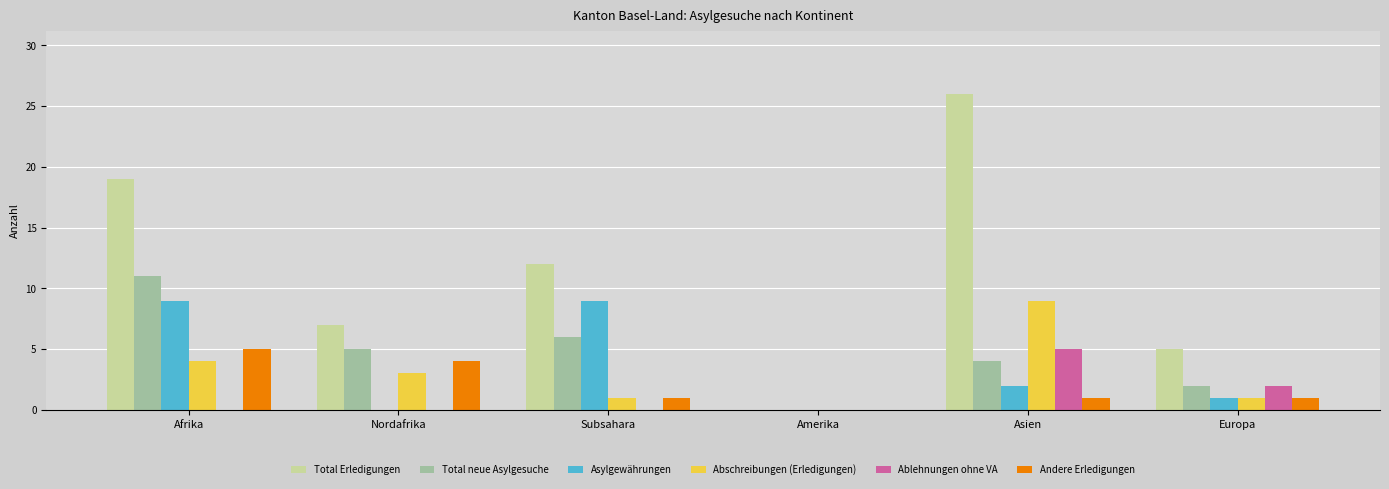

What is the greatest value displayed?

26